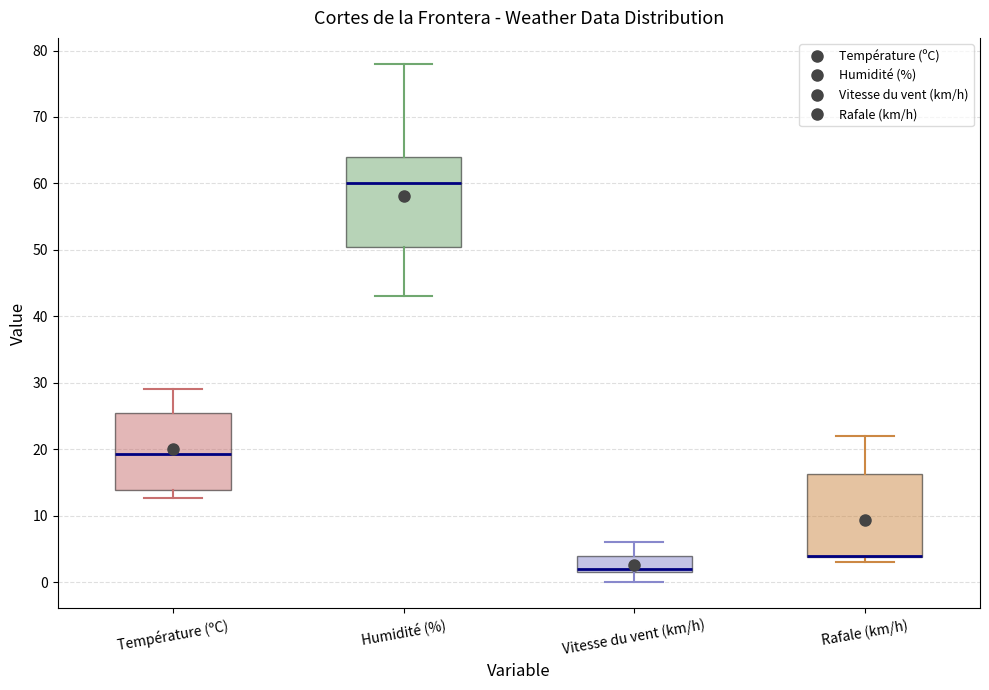

Where does the upper whisker of the box for Vitesse du vent (km/h) end on the y-axis? The values are not printed on the chart, so give them approximately, as read against the axis.

6